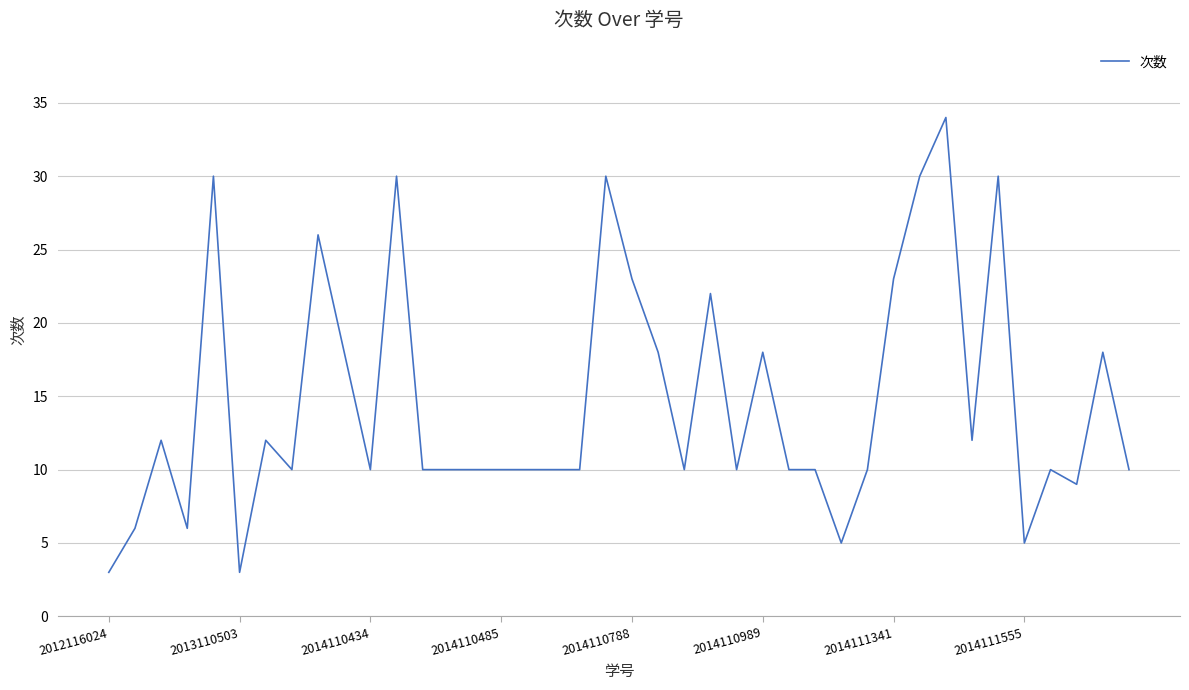

What is the difference between the maximum and minimum values?

31